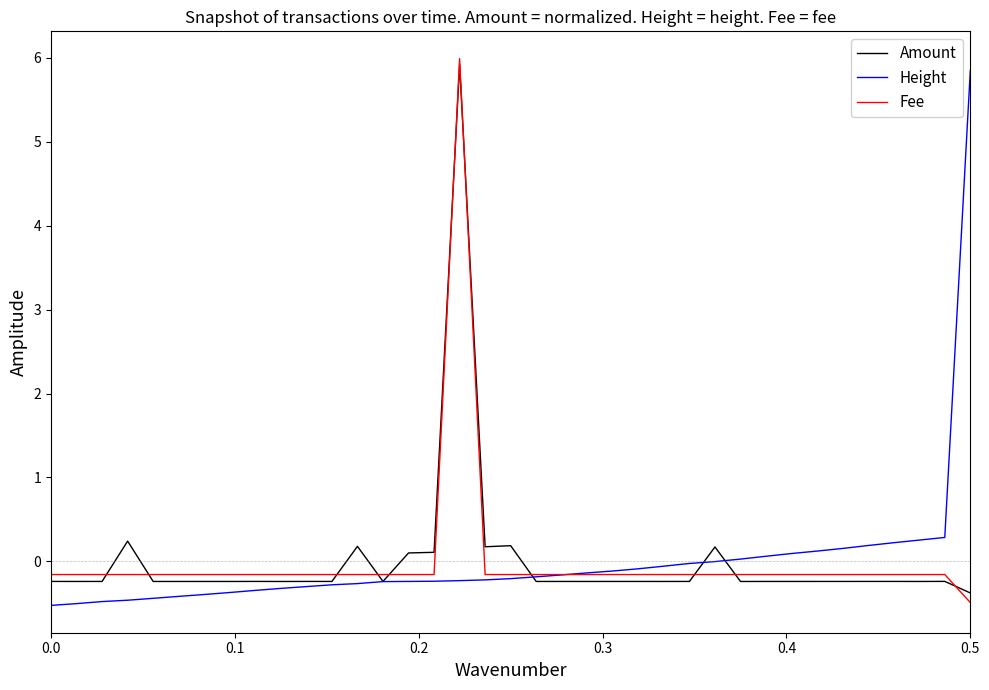

What is the highest value of the Height series?

5.8